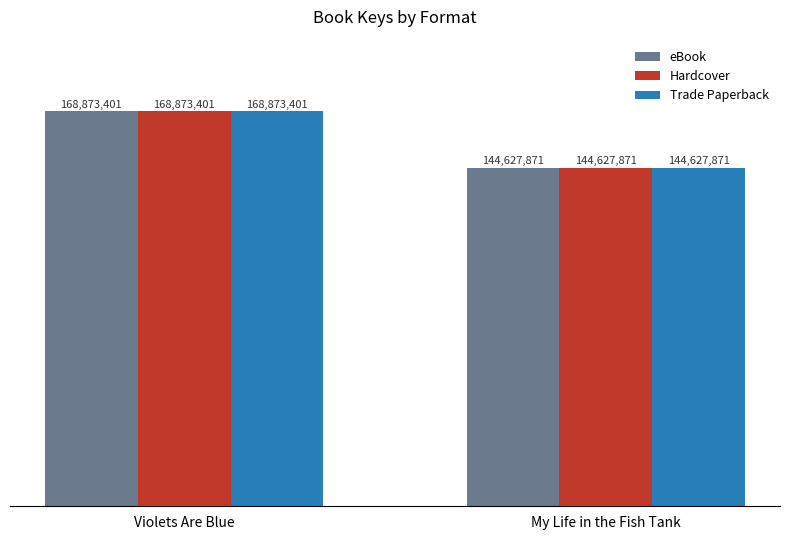

Which has a higher value, Violets Are Blue or My Life in the Fish Tank?

Violets Are Blue